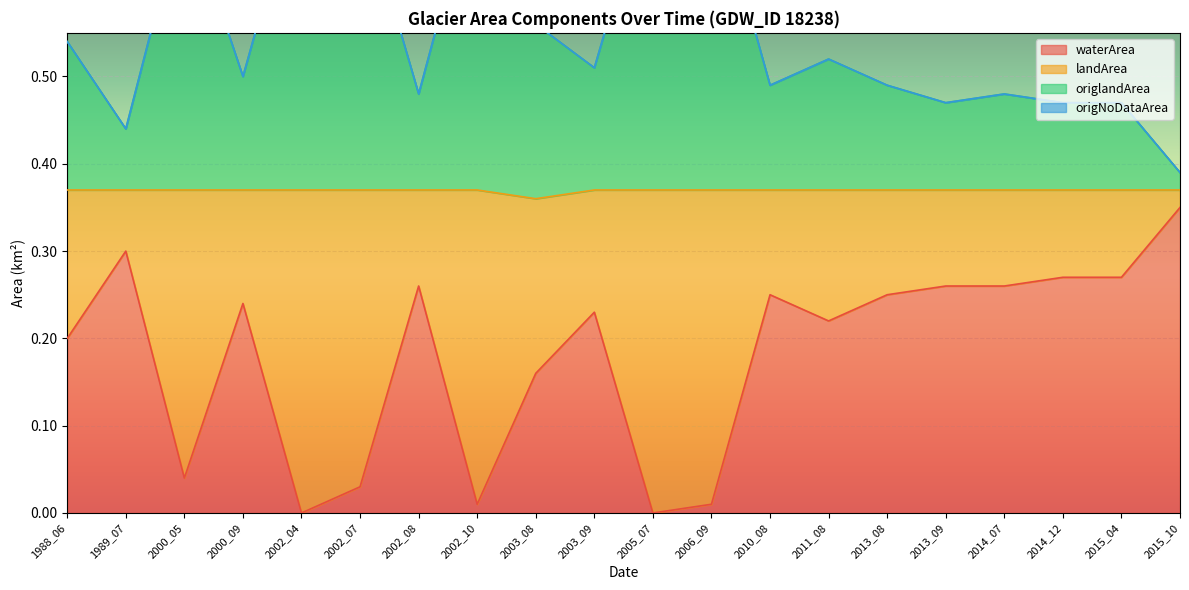

The waterArea series shows -0.2 at 2005_07. True or false?

False